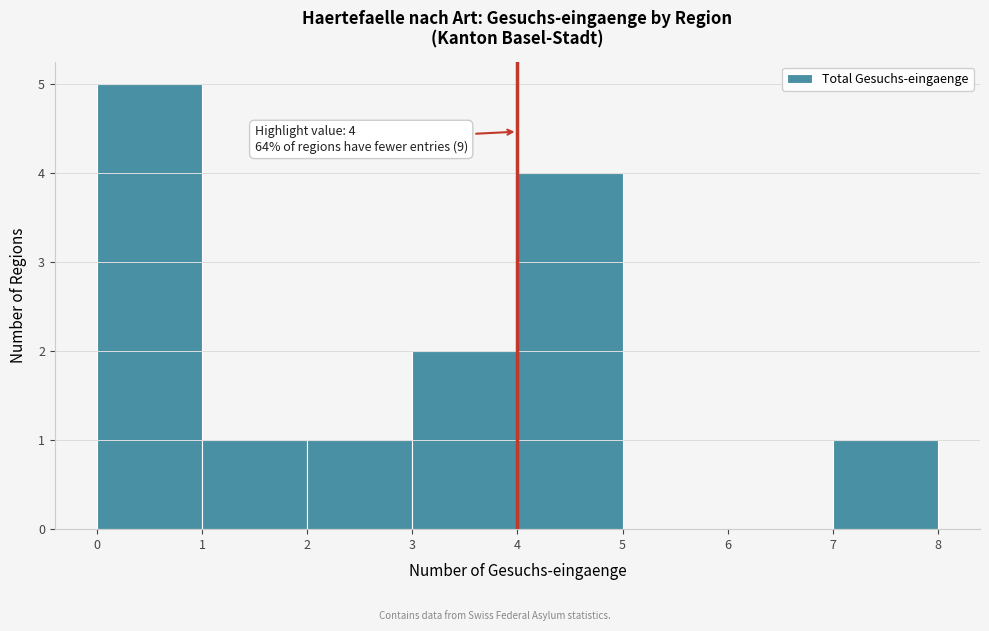

Which range on the x-axis has the tallest bar?

0 to 1